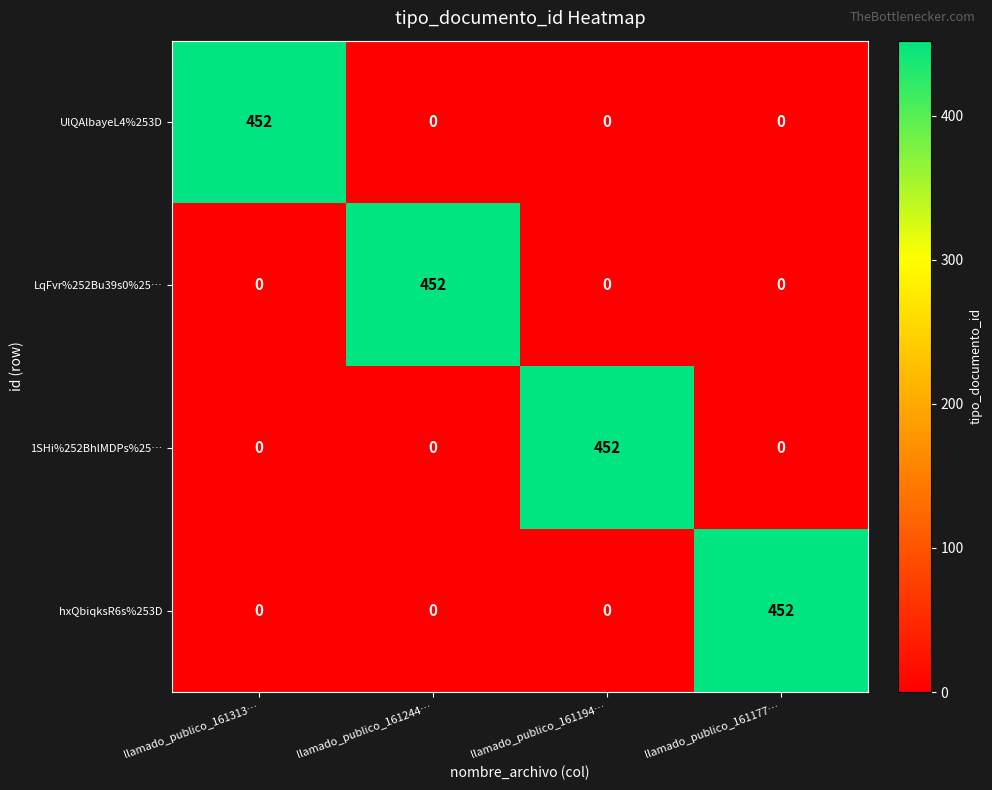

What is the total value across all series at llamado_publico_161313…?

452